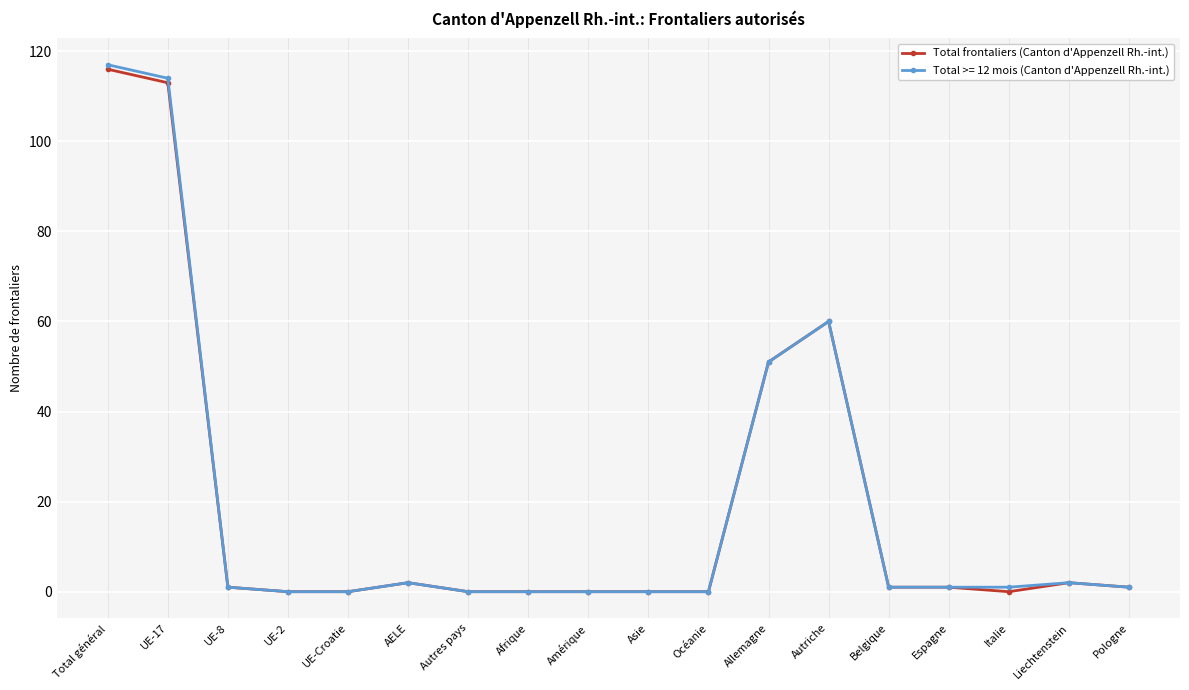

How many distinct data groups are displayed?

2